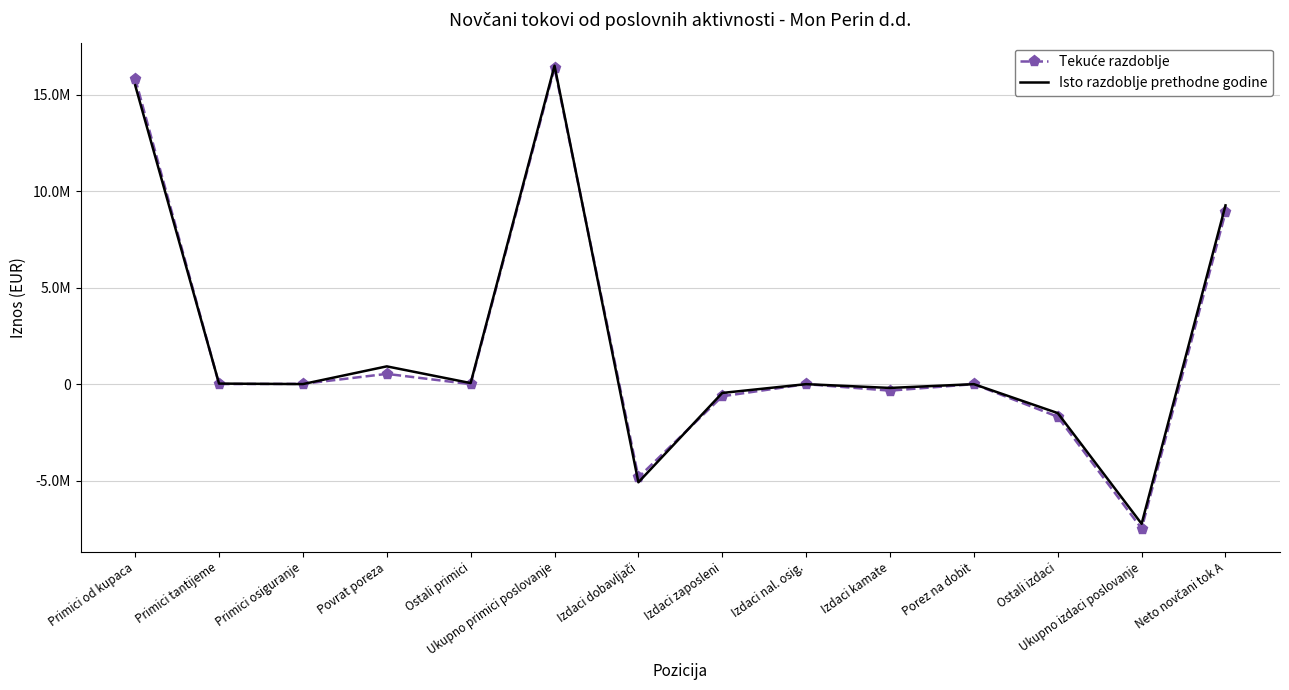

Where is the first local minimum for Tekuće razdoblje?

Primici tantijeme